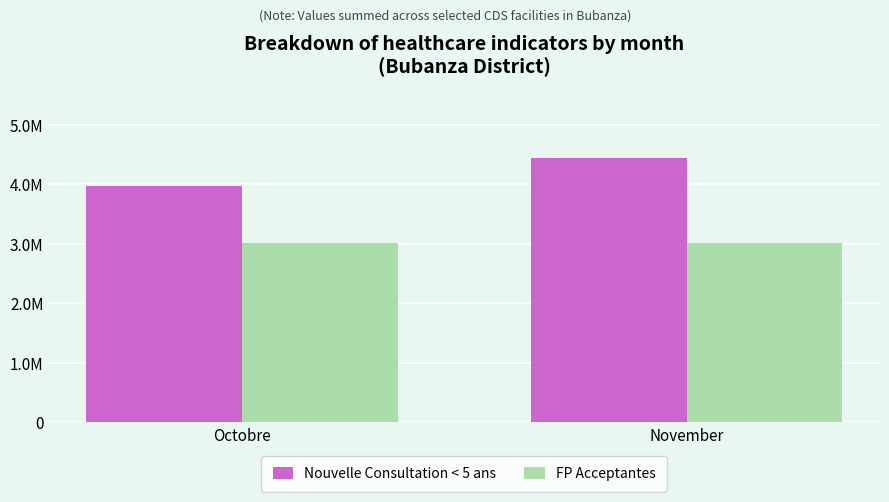

Reading left to right, list all the values displayed in this chart.

Nouvelle Consultation < 5 ans: Octobre=3973500	November=4441500
FP Acceptantes: Octobre=3012000	November=3020000